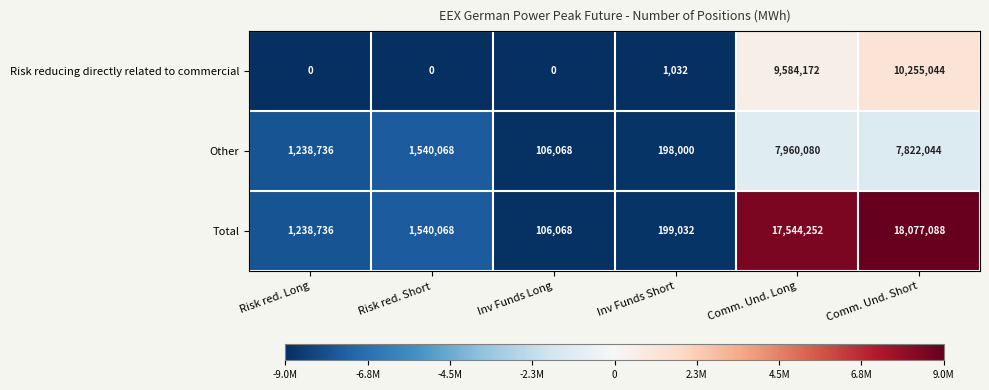

Reading right to left, list all the values displayed in this chart.

Risk reducing directly related to commercial: Comm. Und. Short=10255044	Comm. Und. Long=9584172	Inv Funds Short=1032	Inv Funds Long=0	Risk red. Short=0	Risk red. Long=0
Other: Comm. Und. Short=7822044	Comm. Und. Long=7960080	Inv Funds Short=198000	Inv Funds Long=106068	Risk red. Short=1540068	Risk red. Long=1238736
Total: Comm. Und. Short=18077088	Comm. Und. Long=17544252	Inv Funds Short=199032	Inv Funds Long=106068	Risk red. Short=1540068	Risk red. Long=1238736